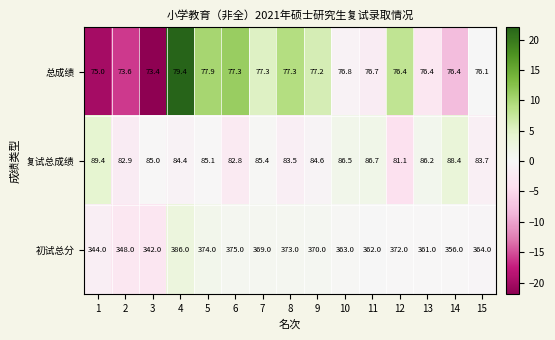

At how many categories does at least one series exceed 297?

15